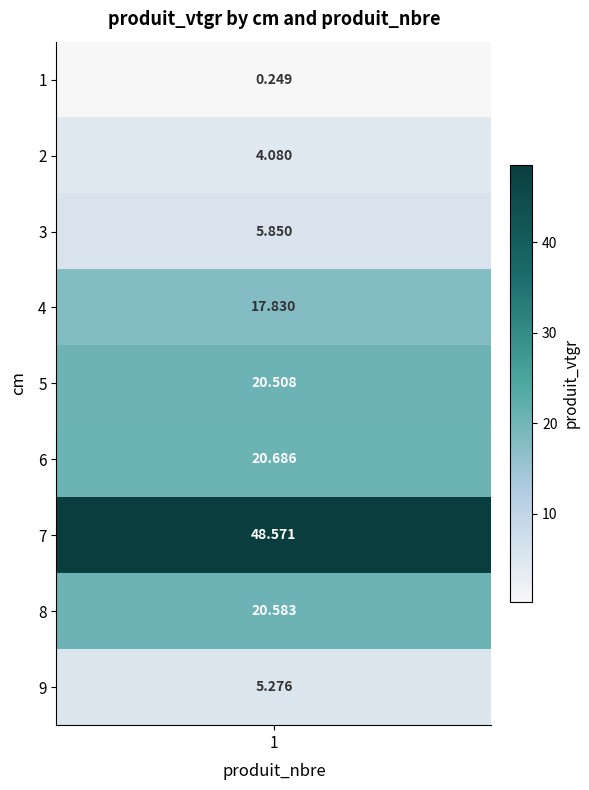

Rank the categories by value from lowest to highest.

1, 2, 9, 3, 4, 5, 8, 6, 7